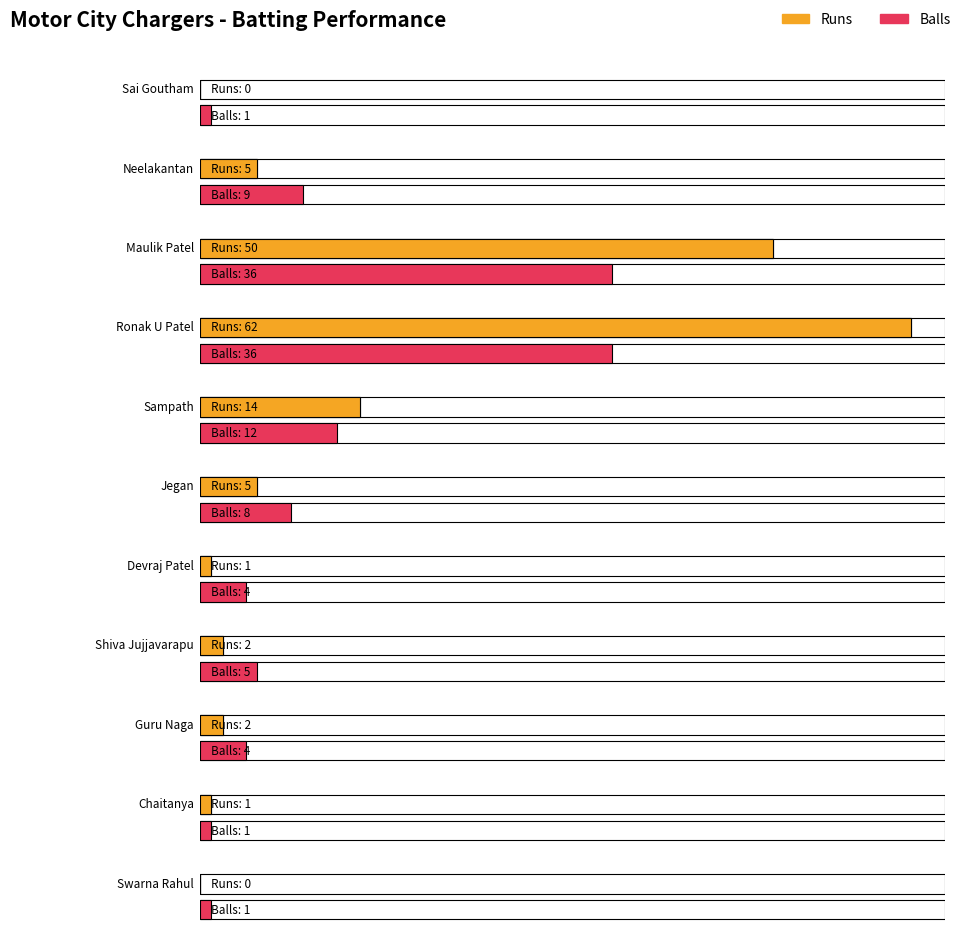

What is the minimum value for Balls?

1